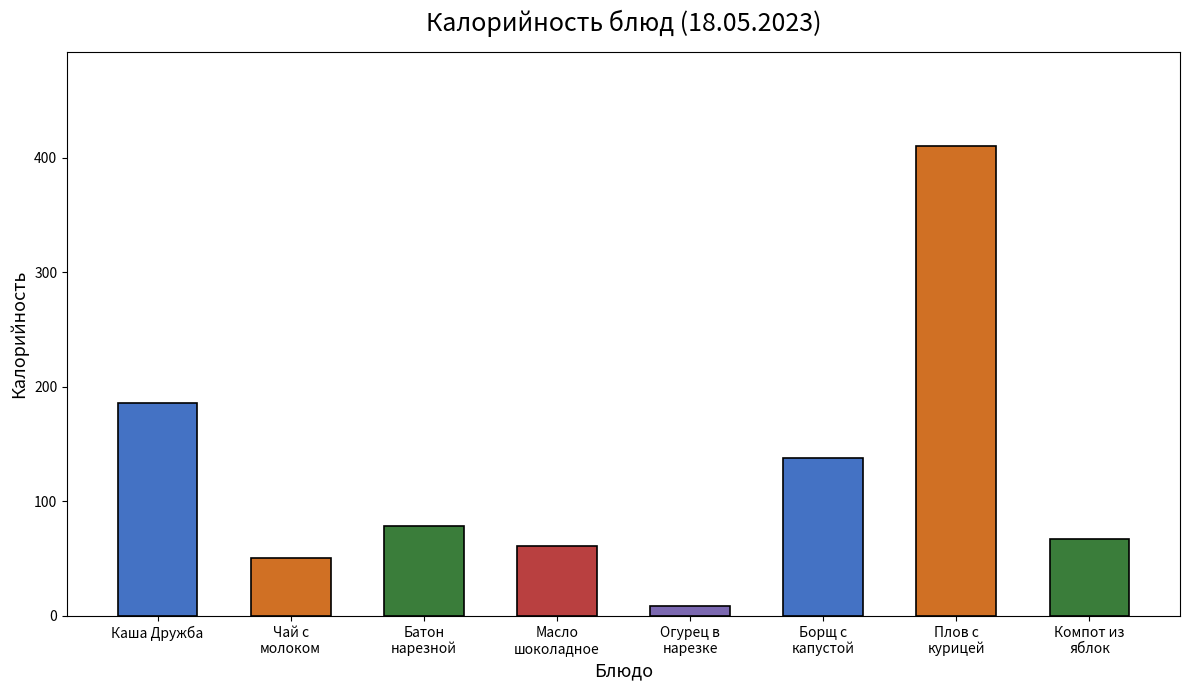

The chart shows a value of 83.2 at Масло
шоколадное. True or false?

False